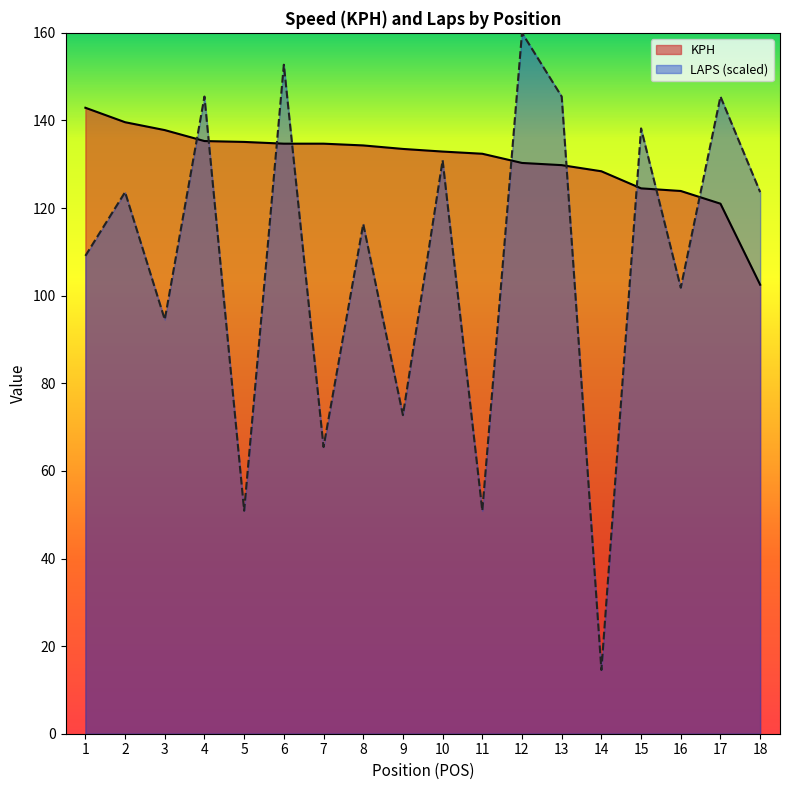

What is the value of the KPH point at the 16th from the left?

123.9